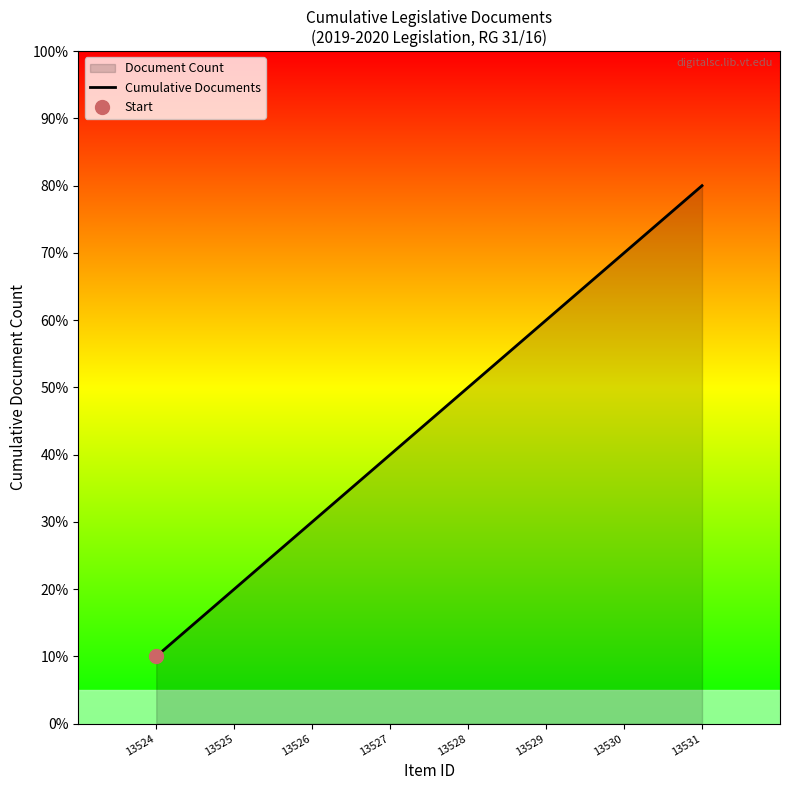

What is the smallest value displayed?

1